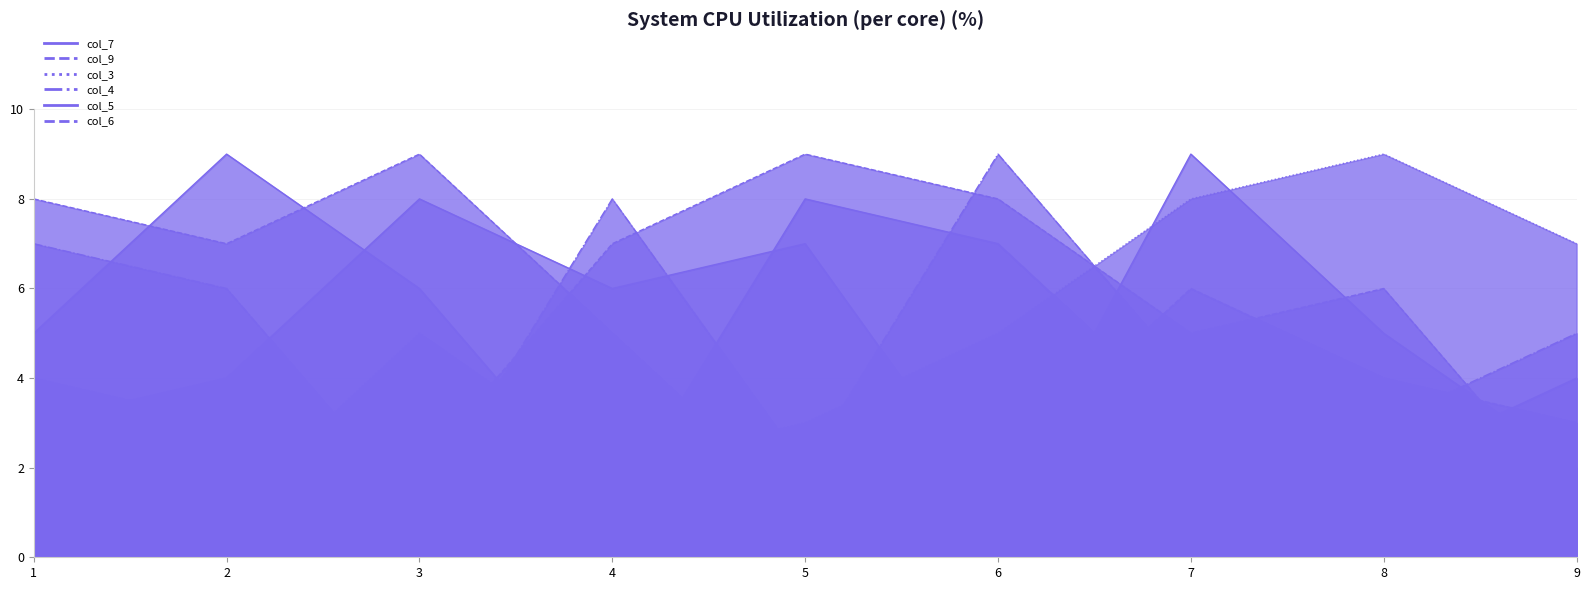

How many values in the col_9 series are below 5?

8